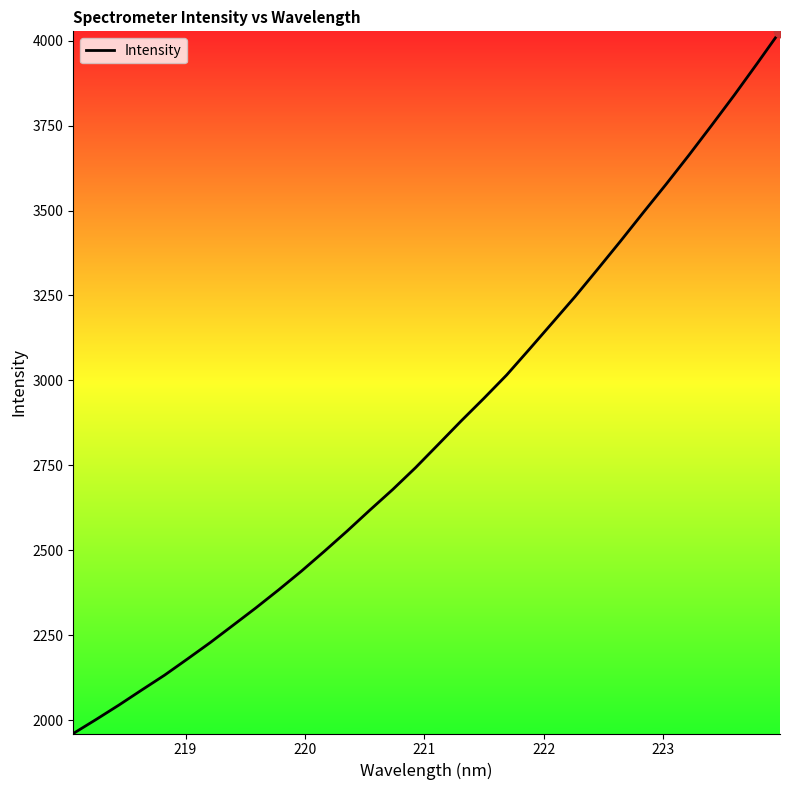

What is the difference between the maximum and minimum values?

2066.4